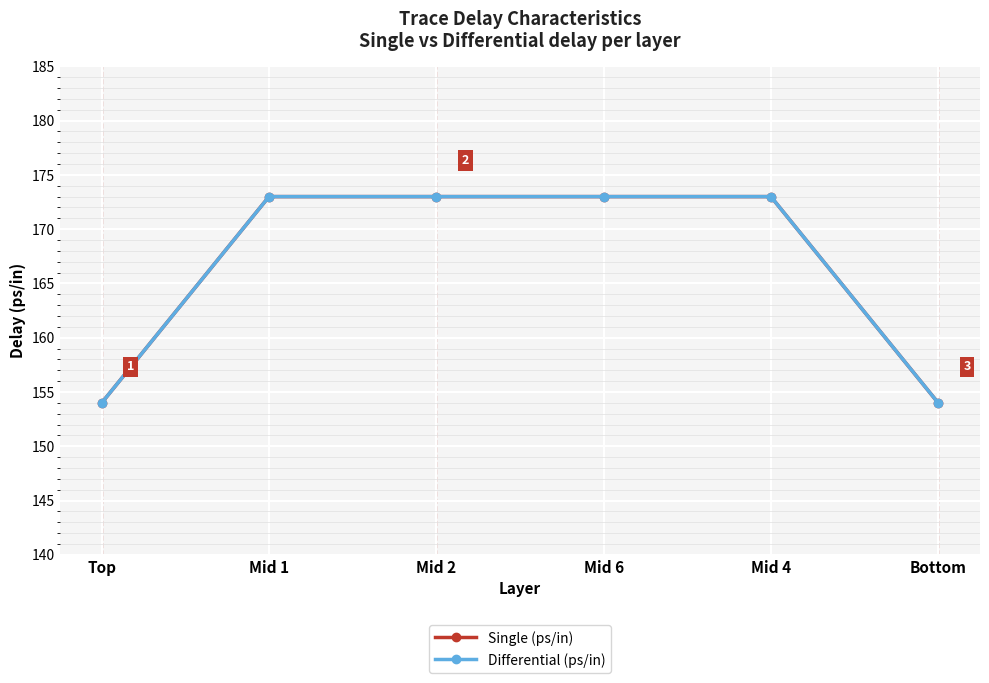

Is this an area chart (filled region under the line)?

No